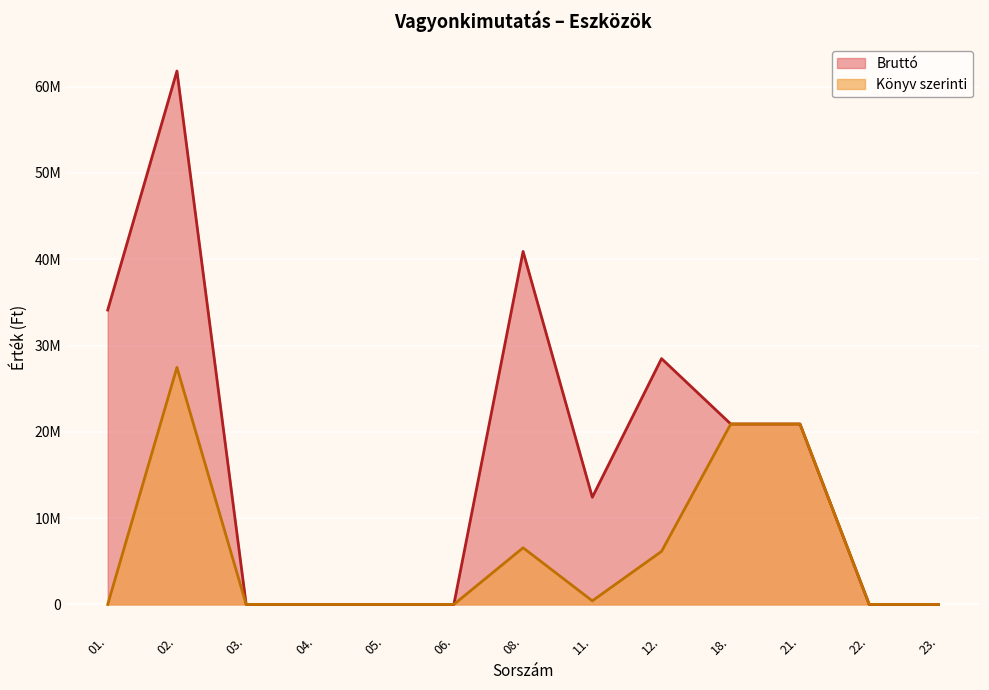

What are all the series names shown in the legend?

Bruttó, Könyv szerinti